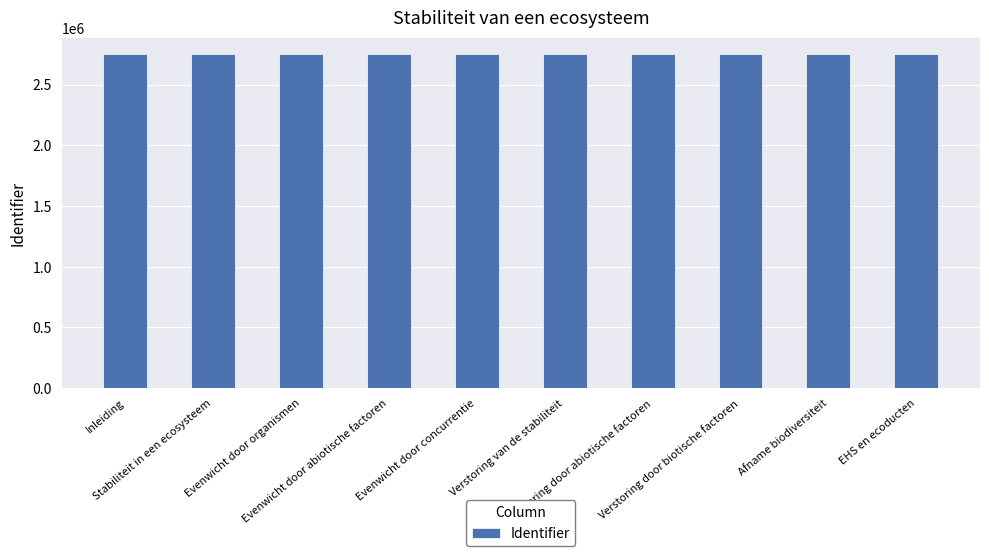

What is the sum of all values?

27503317